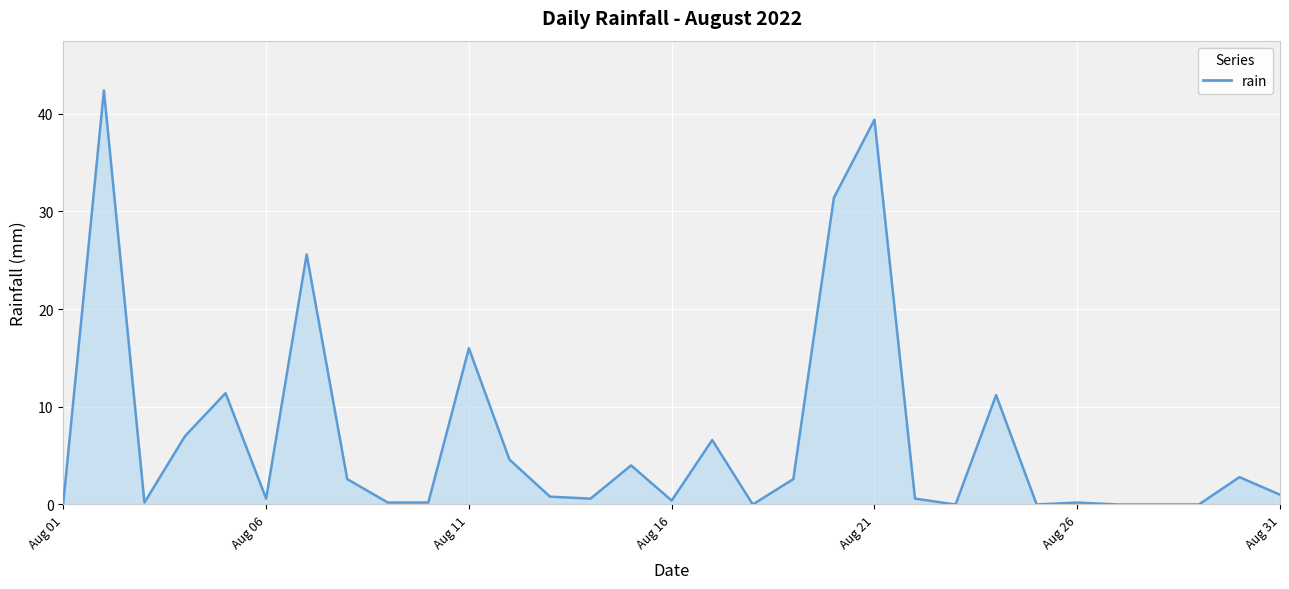

What is the difference between the maximum and minimum values?

42.4